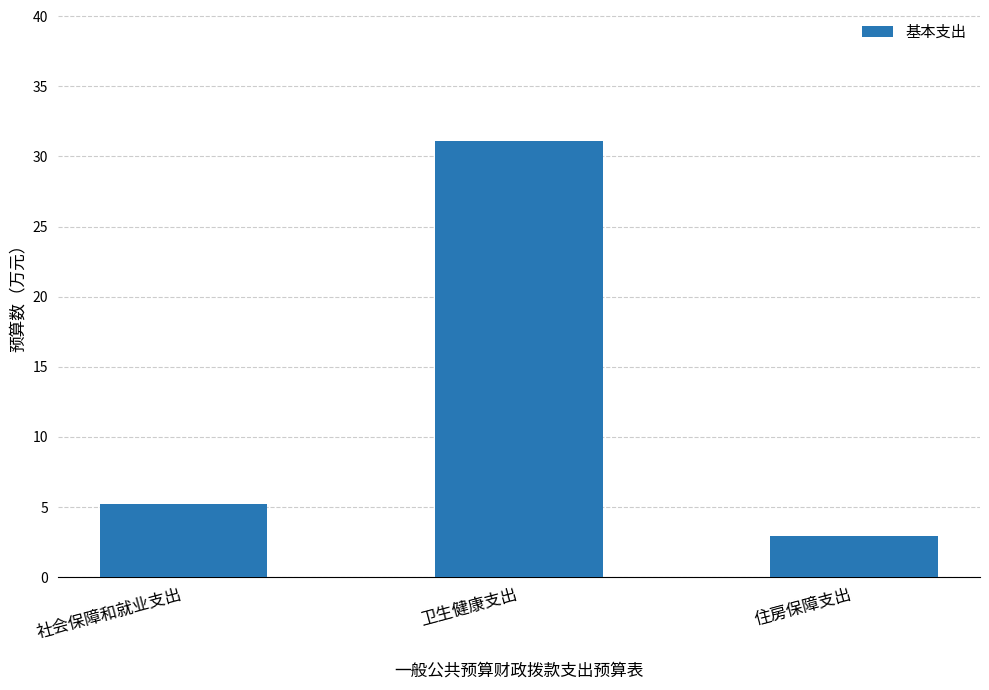

What is the label of the 1st bar from the right?

住房保障支出